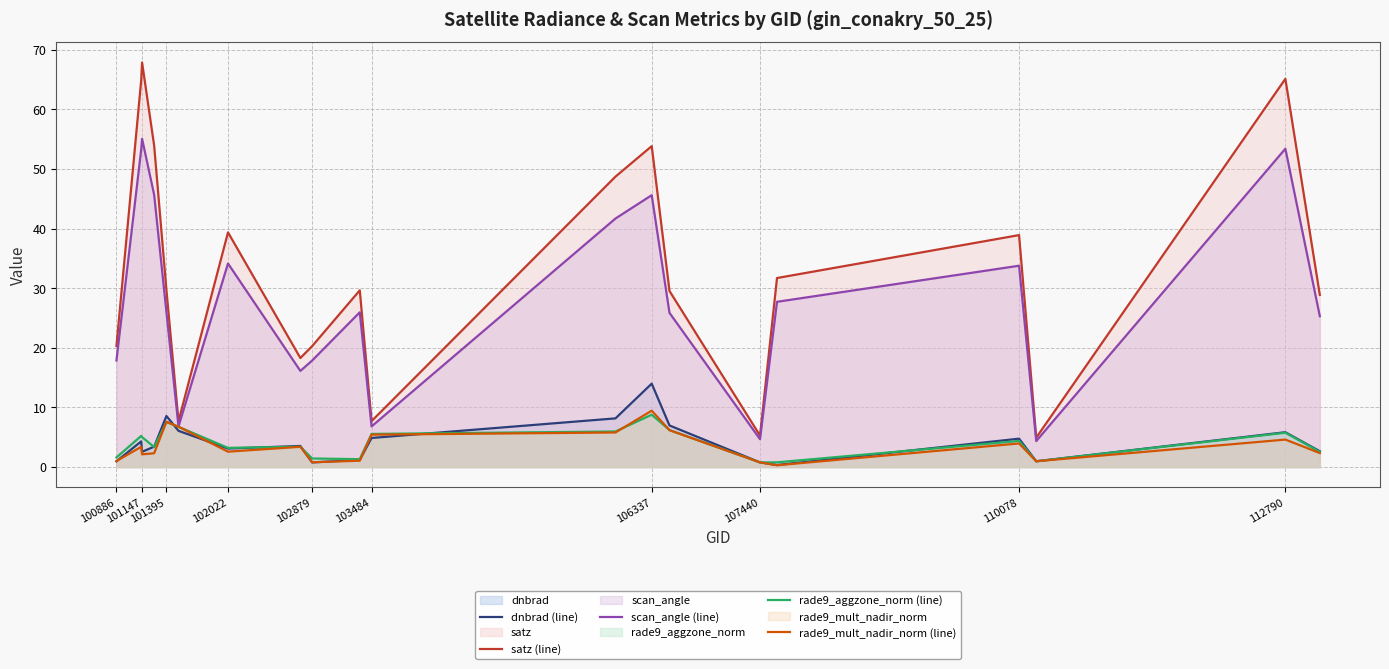

What is the greatest value displayed?

67.9